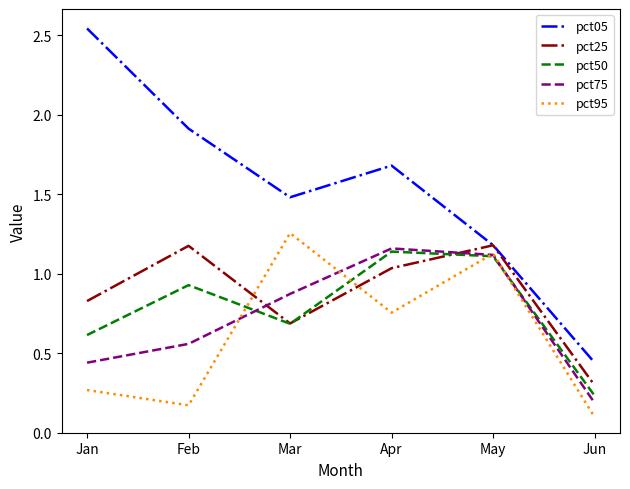

What is the difference between the highest and lowest values at Jan?

2.3